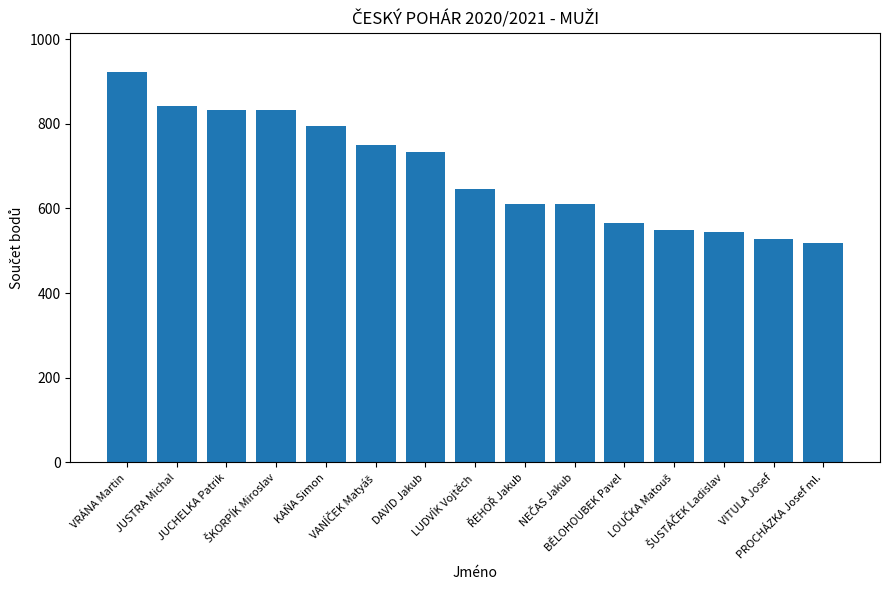

Which category has the highest value across all series?

VRÁNA Martin